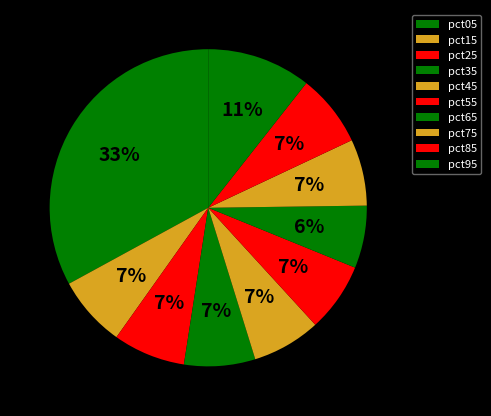

What is the change in value from pct45 to pct65?

-0.1